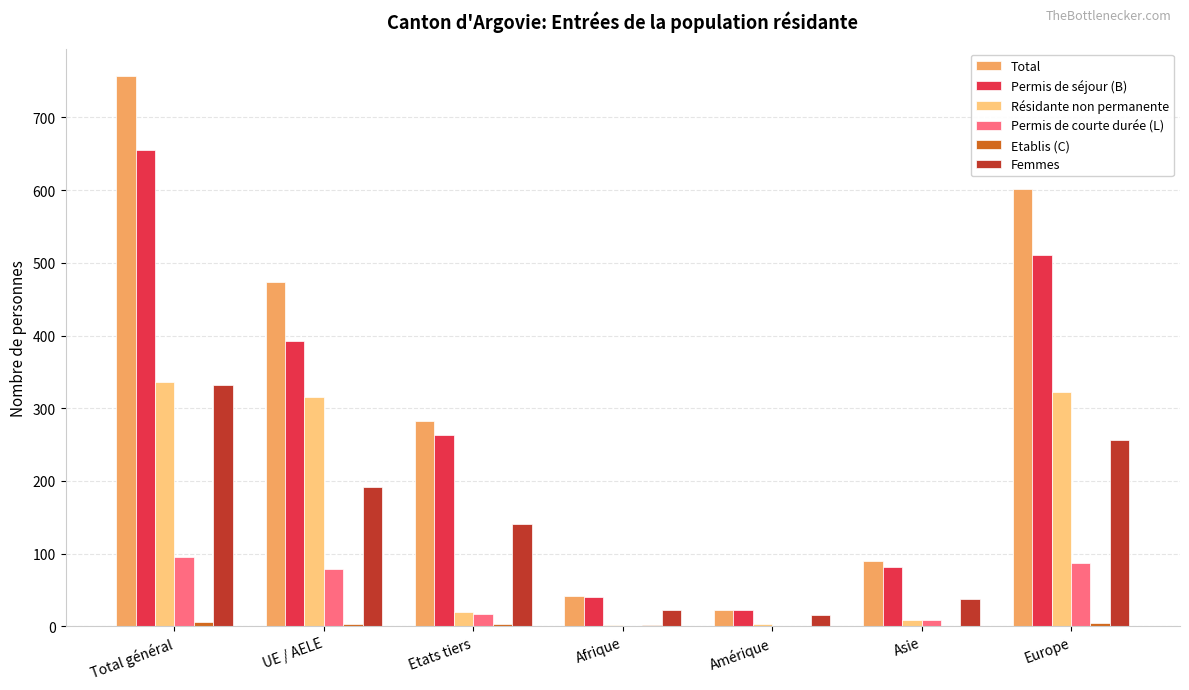

Where does the Permis de courte durée (L) series first go above 17?

Total général